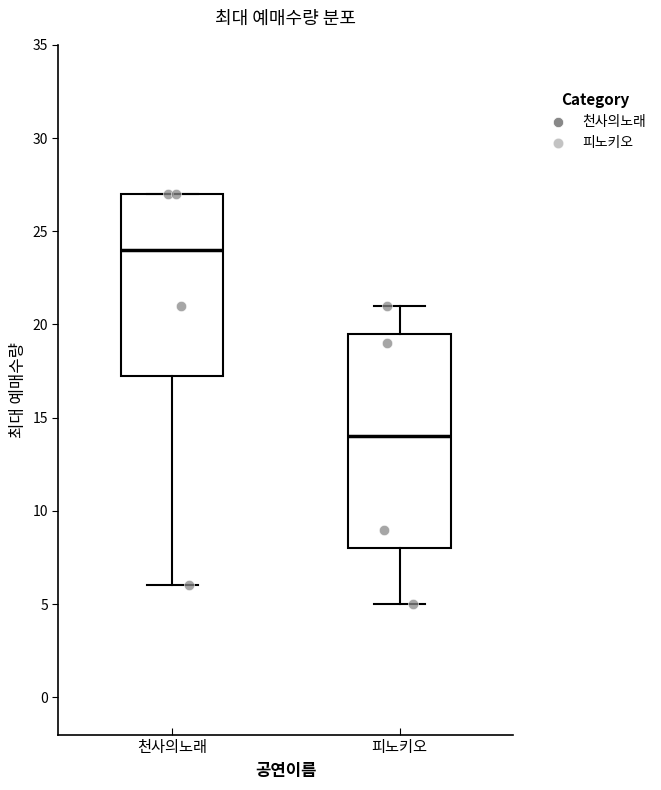

Which box is the tallest, from its lower edge to its upper edge?

피노키오